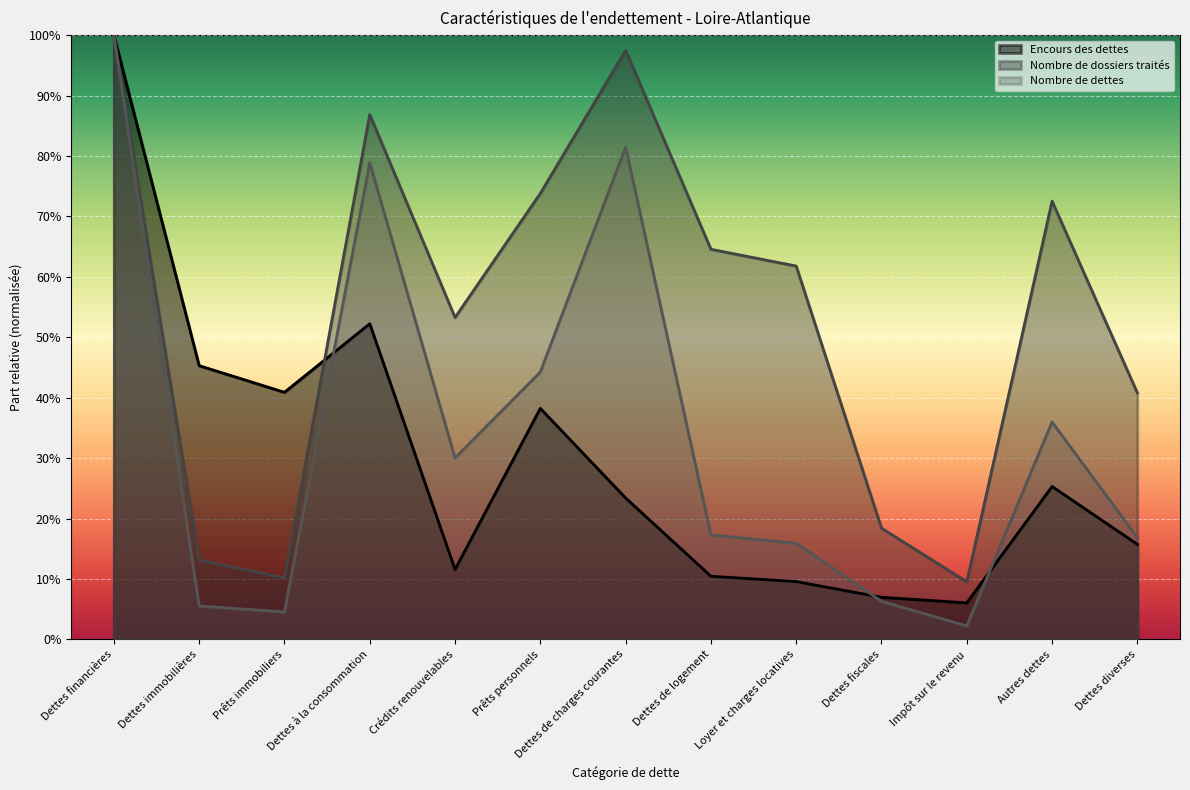

What is the sum of all Nombre de dossiers traités values?

7.0